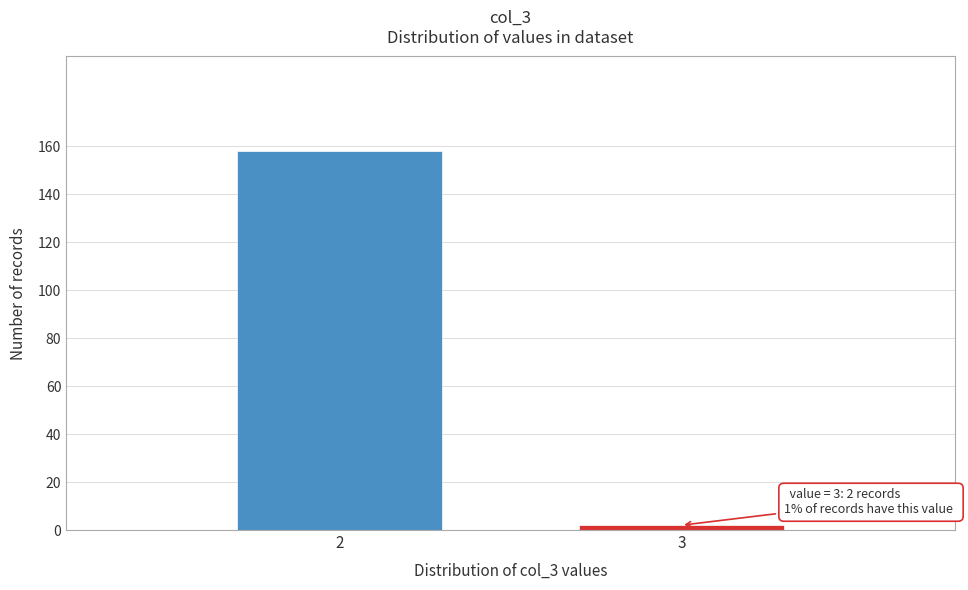

Reading left to right, transcribe all the data shown in this chart.

158	2